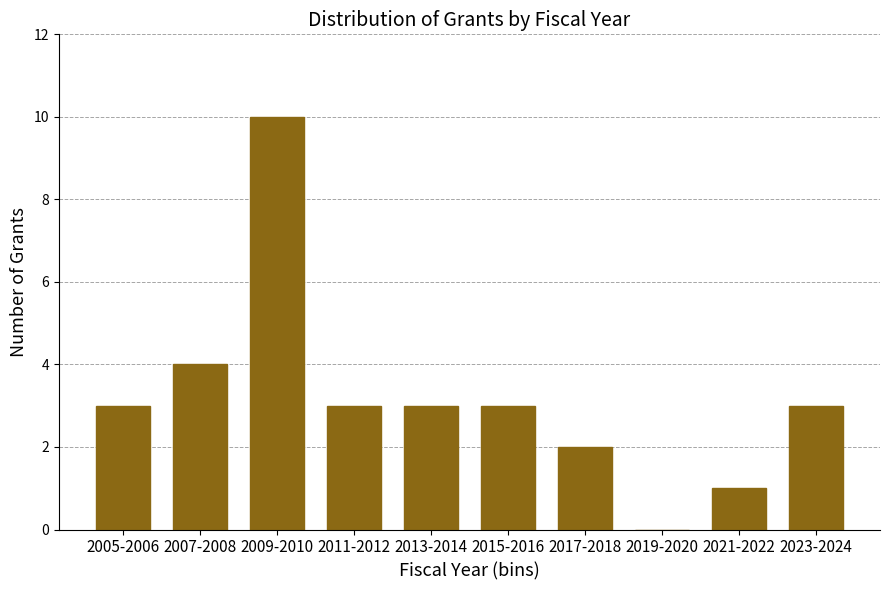

Reading left to right, what are all the values shown in this chart?

2005-2006=3	2007-2008=4	2009-2010=10	2011-2012=3	2013-2014=3	2015-2016=3	2017-2018=2	2019-2020=0	2021-2022=1	2023-2024=3